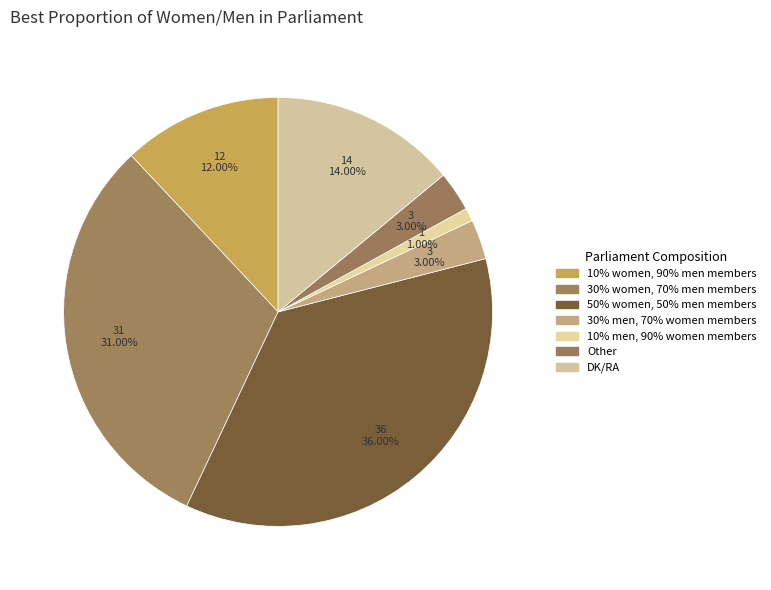

Does any single category account for the majority?

No